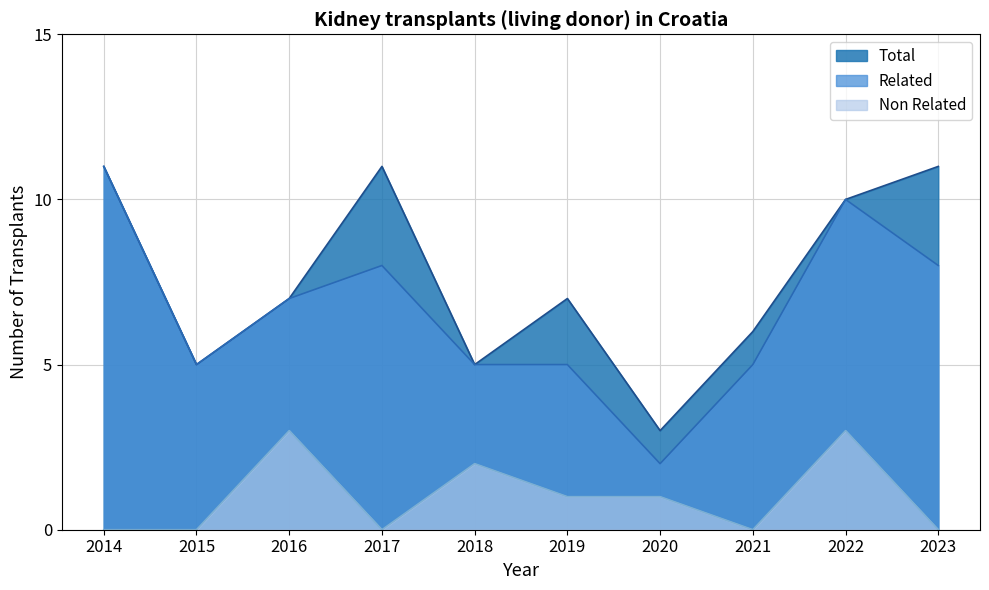

The Related series shows 2 at 2019. True or false?

False